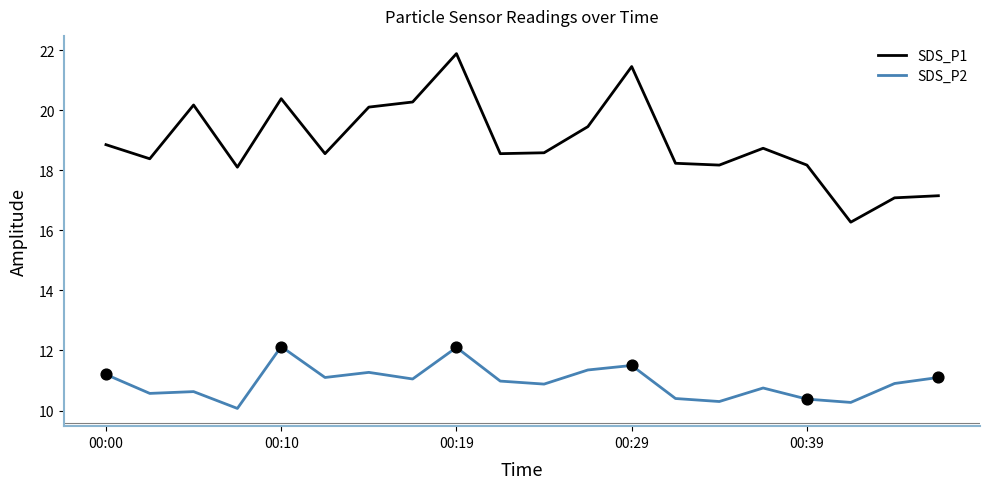

What are all the series names shown in the legend?

SDS_P1, SDS_P2